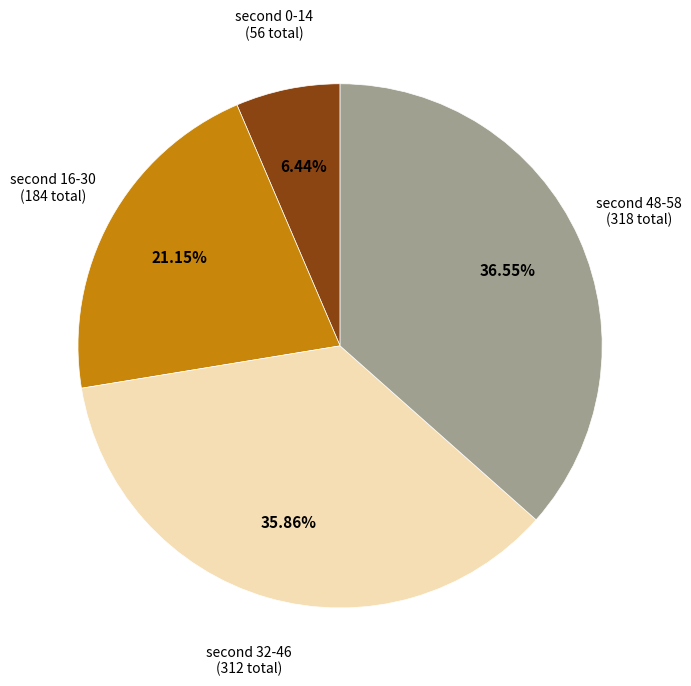

How many segments does this pie chart have?

4